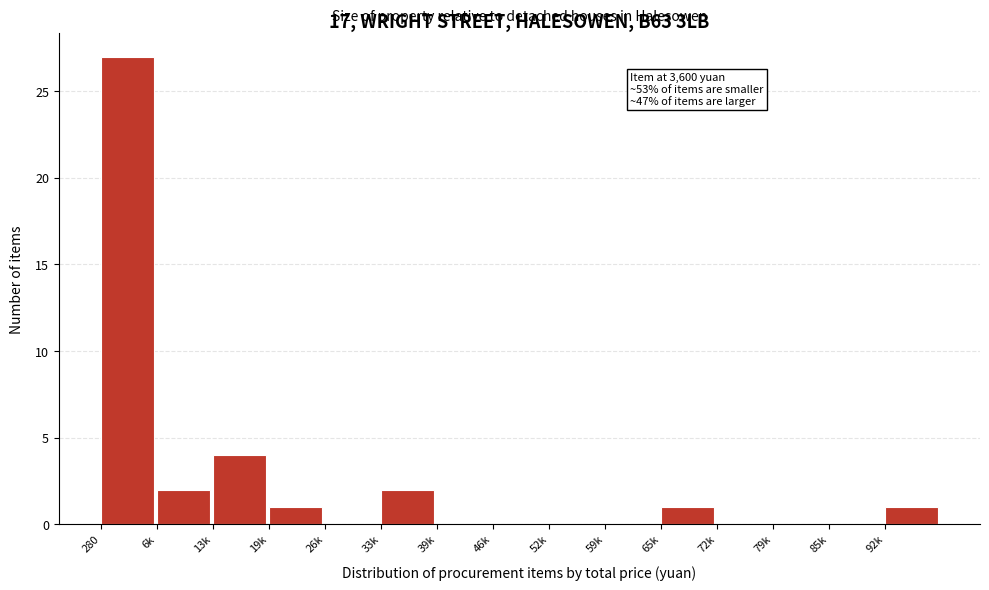

Reading left to right, what are all the values shown in this chart?

280=27	6k=2	13k=4	19k=1	26k=0	33k=2	39k=0	46k=0	52k=0	59k=0	65k=1	72k=0	79k=0	85k=0	92k=1